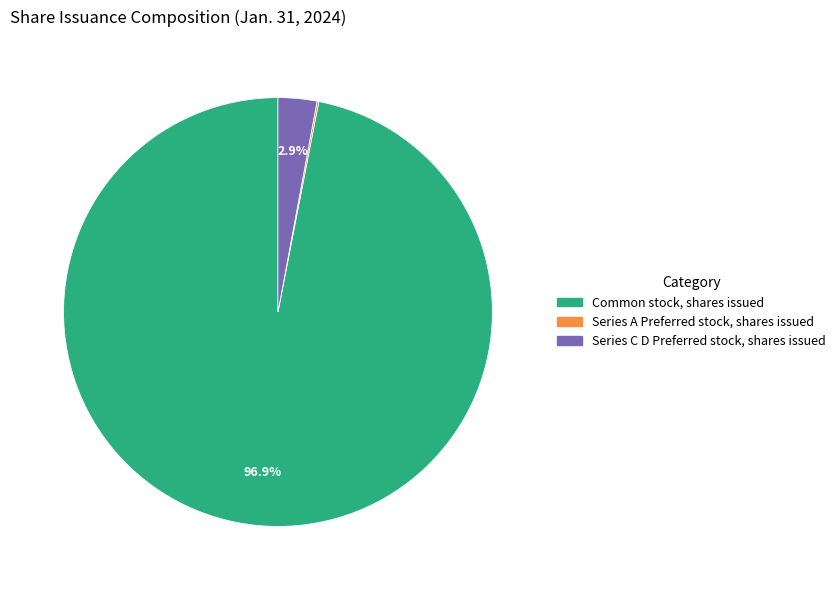

How much of the chart is everything except Series C D Preferred stock, shares issued?

97.1%